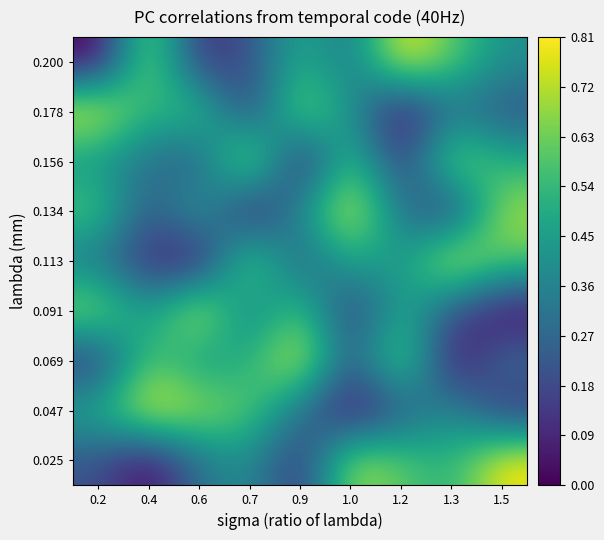

Reading left to right, extract all data points from this chart.

0.200: 0.2=1	0.4=8	0.6=2	0.7=3	0.9=6	1.0=4	1.2=9	1.3=7	1.5=5
0.178: 0.2=9	0.4=6	0.6=7	0.7=2	0.9=8	1.0=5	1.2=1	1.3=4	1.5=3
0.156: 0.2=5	0.4=4	0.6=3	0.7=9	0.9=1	1.0=7	1.2=2	1.3=8	1.5=6
0.134: 0.2=7	0.4=3	0.6=6	0.7=1	0.9=5	1.0=9	1.2=4	1.3=2	1.5=8
0.113: 0.2=4	0.4=2	0.6=1	0.7=8	0.9=3	1.0=6	1.2=5	1.3=9	1.5=7
0.091: 0.2=8	0.4=5	0.6=9	0.7=4	0.9=7	1.0=2	1.2=6	1.3=3	1.5=1
0.069: 0.2=2	0.4=7	0.6=5	0.7=6	0.9=9	1.0=3	1.2=8	1.3=1	1.5=4
0.047: 0.2=6	0.4=9	0.6=8	0.7=7	0.9=4	1.0=1	1.2=3	1.3=5	1.5=2
0.025: 0.2=3	0.4=1	0.6=4	0.7=5	0.9=2	1.0=8	1.2=7	1.3=6	1.5=9